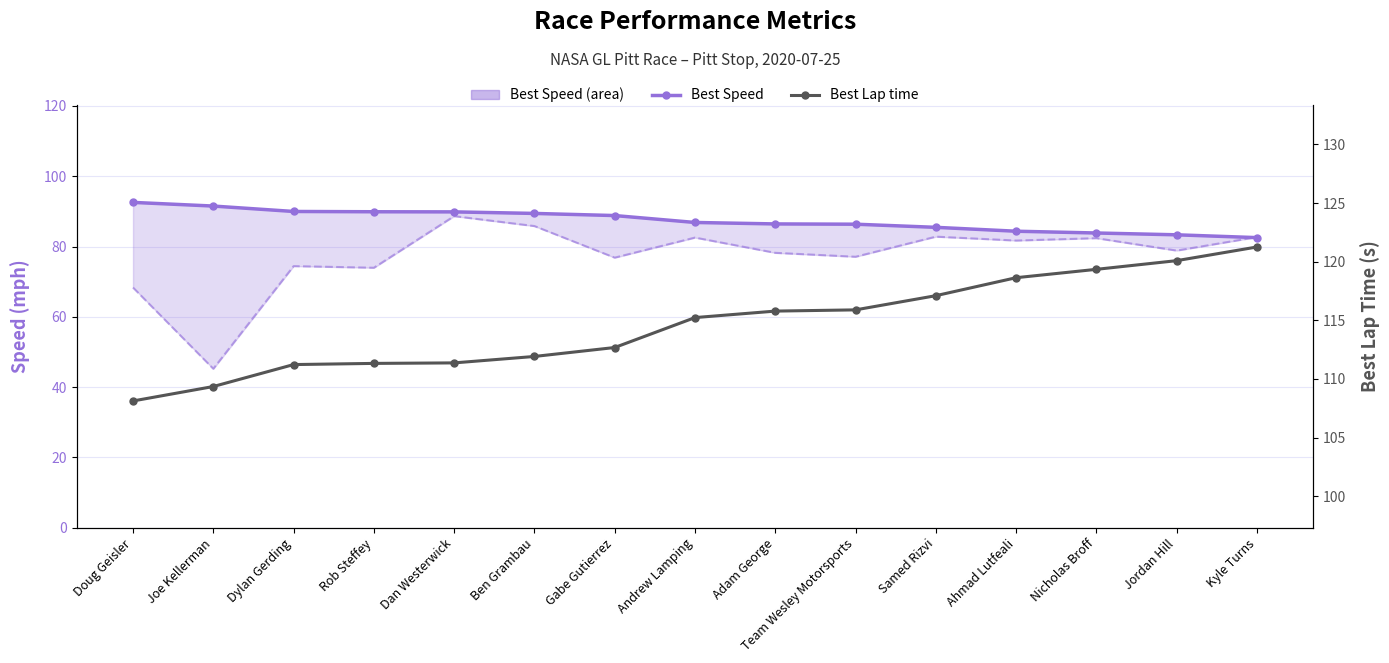

What is the value of the Best Speed point at the 11th from the left?

85.5